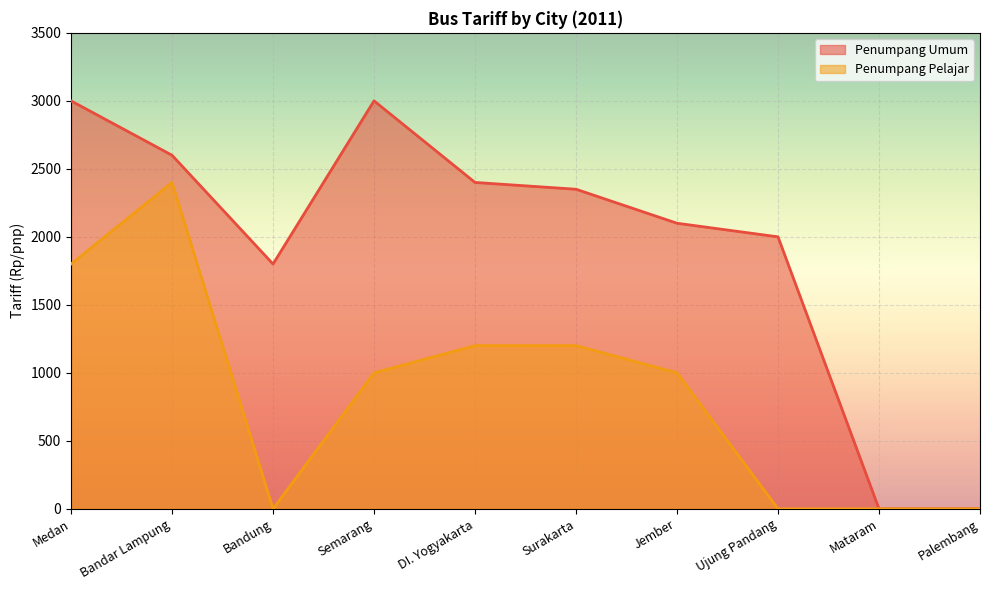

Which series has the largest range (max minus min)?

Penumpang Umum